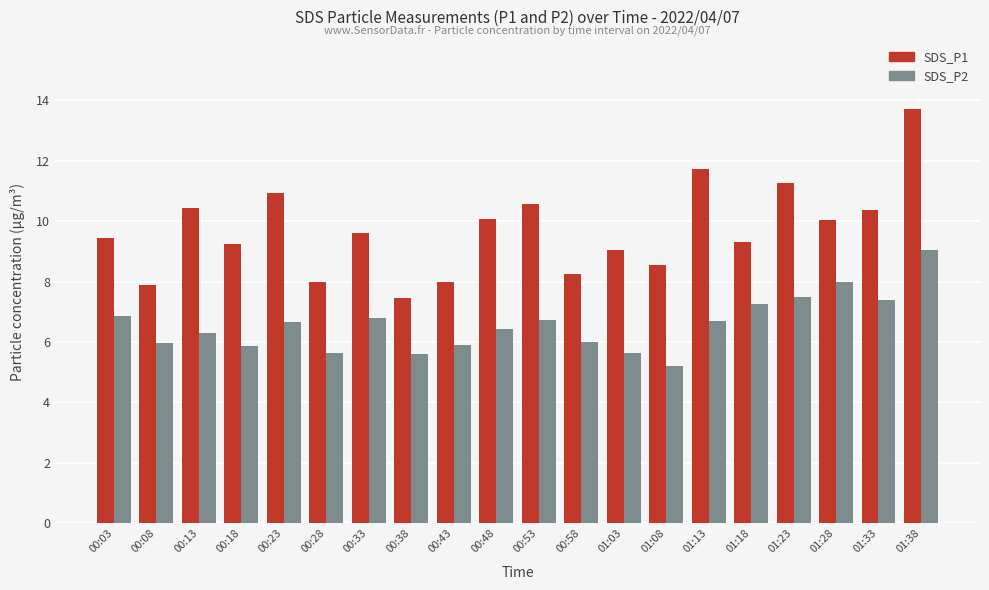

True or false: SDS_P2 has a value of 1.9 at 00:03.

False